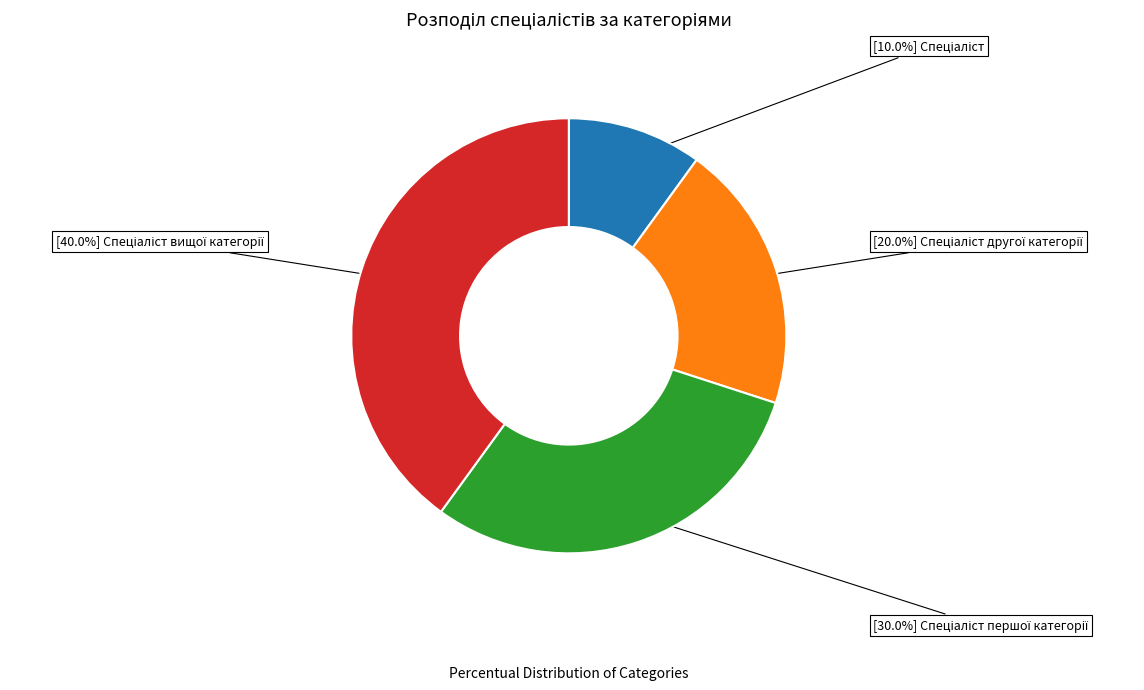

Is there any slice that represents more than half of the pie?

No